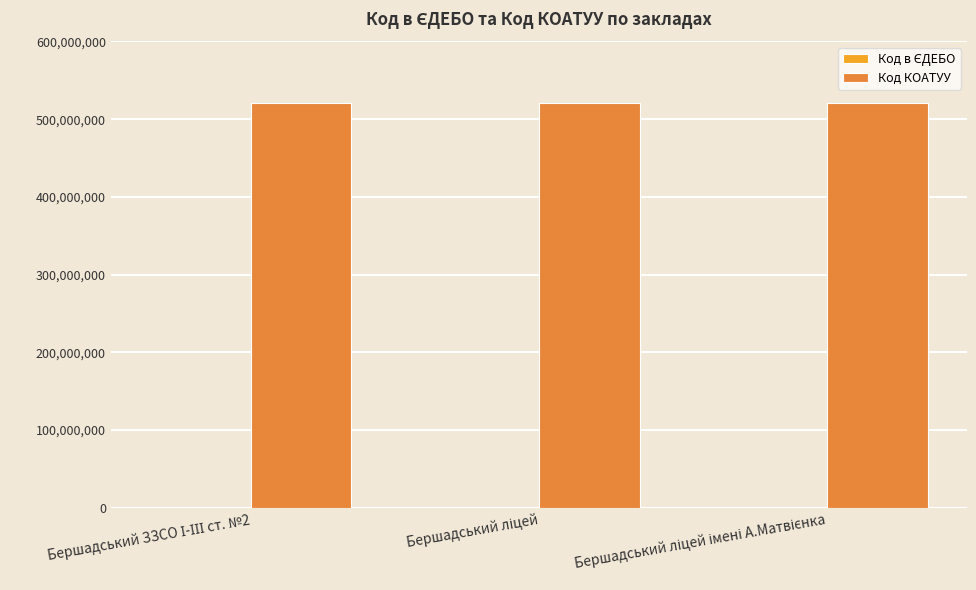

What is the greatest value displayed?

520410100